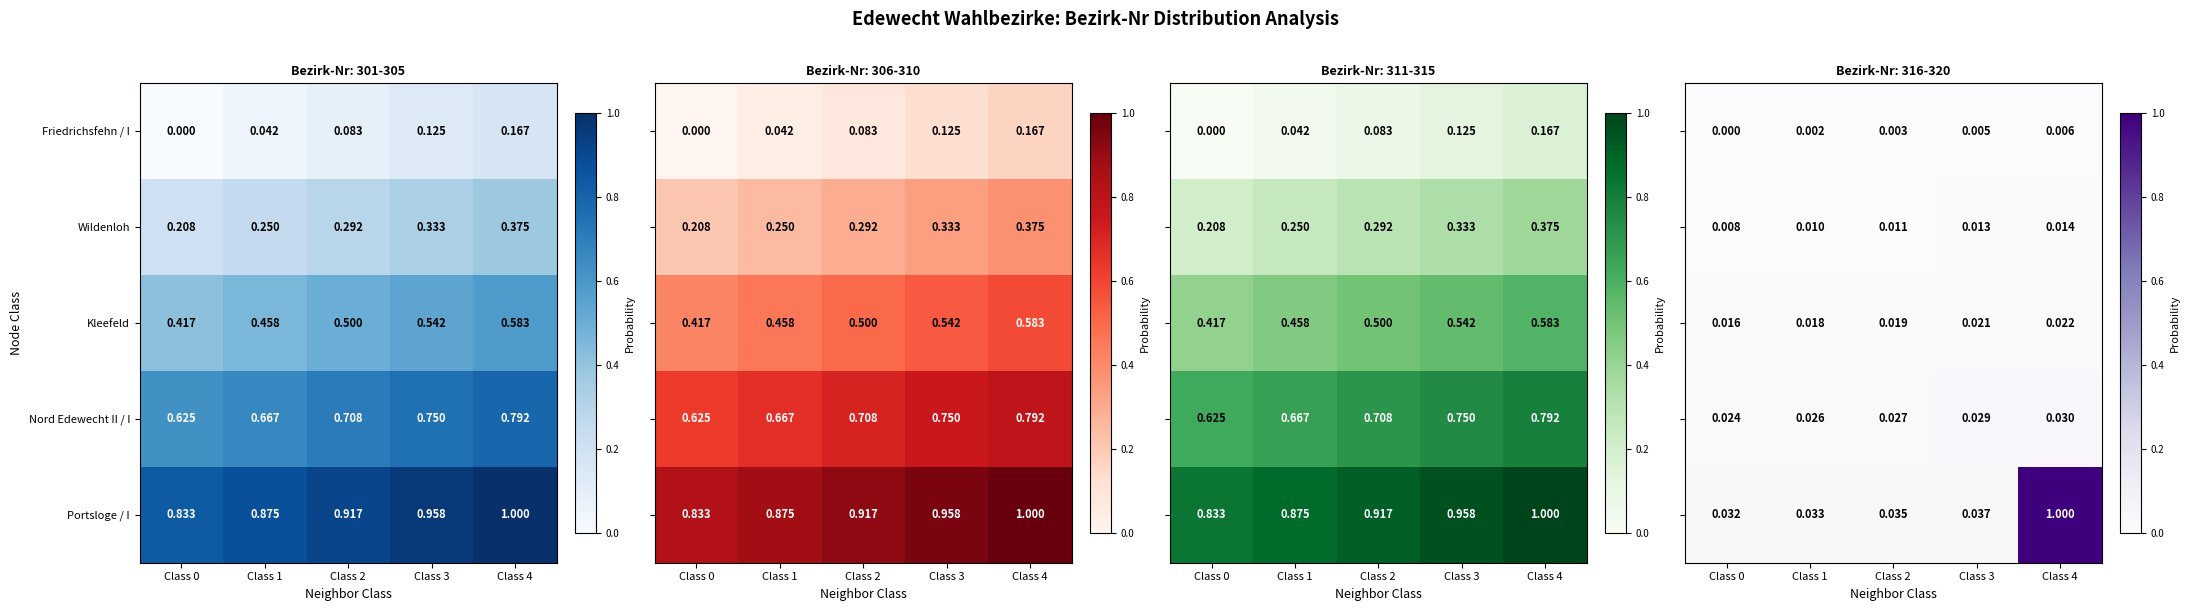

Which category has the highest value across all series?

Class 4